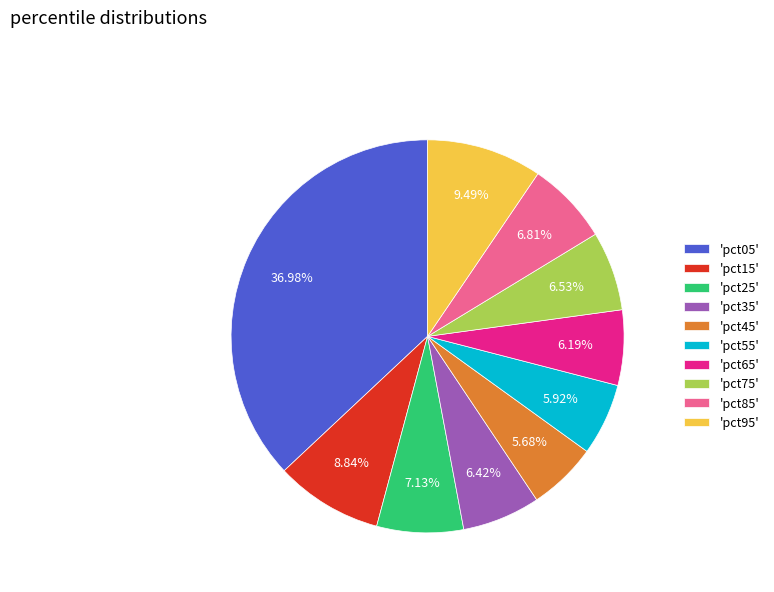

Which has a higher value, 'pct55' or 'pct15'?

'pct15'